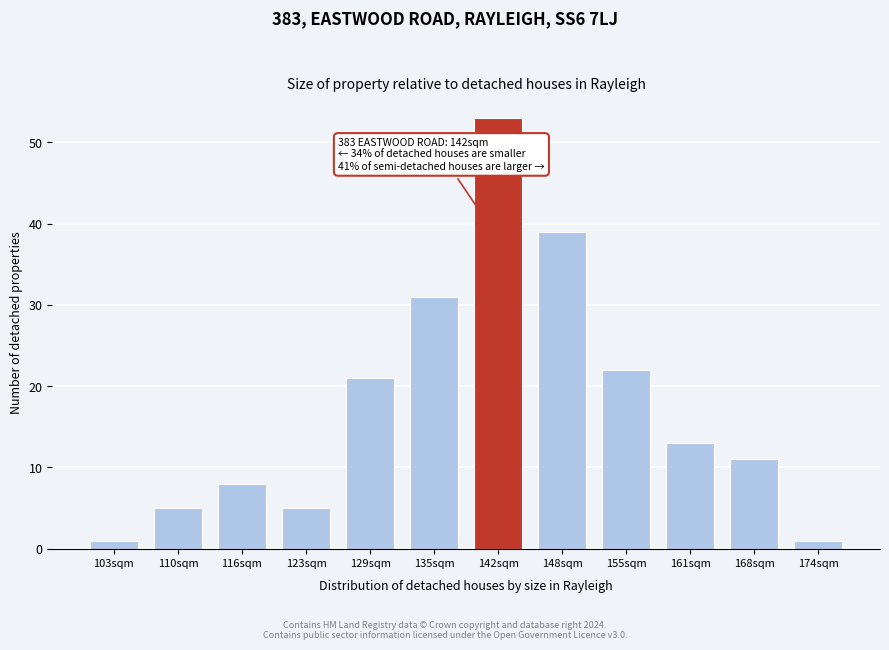

Reading left to right, list all the values displayed in this chart.

103sqm=1	110sqm=5	116sqm=8	123sqm=5	129sqm=21	135sqm=31	142sqm=53	148sqm=39	155sqm=22	161sqm=13	168sqm=11	174sqm=1